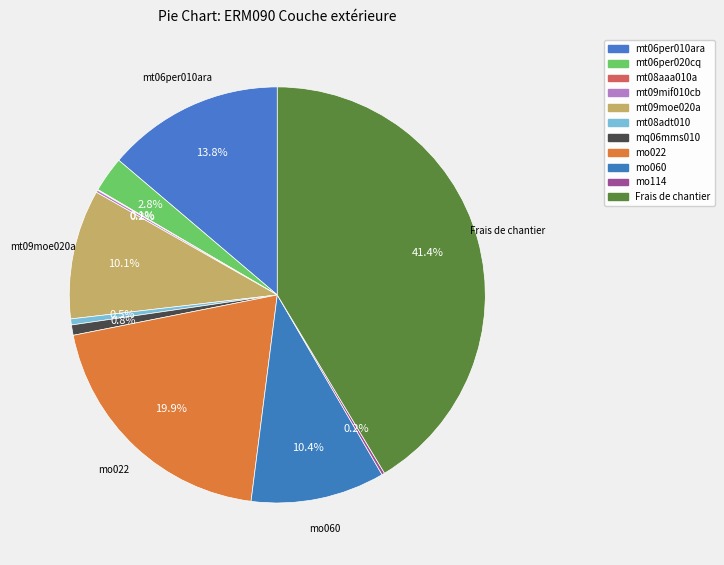

To the nearest percent, what is the average slice percentage?

9%